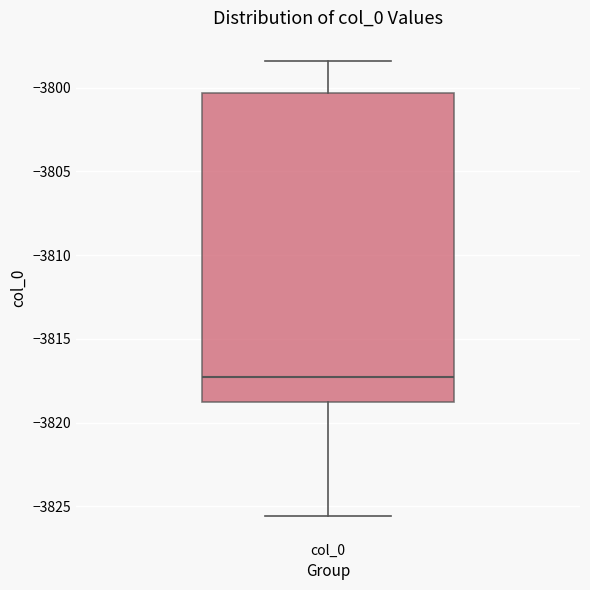

Where does the median line of the box for col_0 sit on the y-axis? The values are not printed on the chart, so give them approximately, as read against the axis.

-3817.5